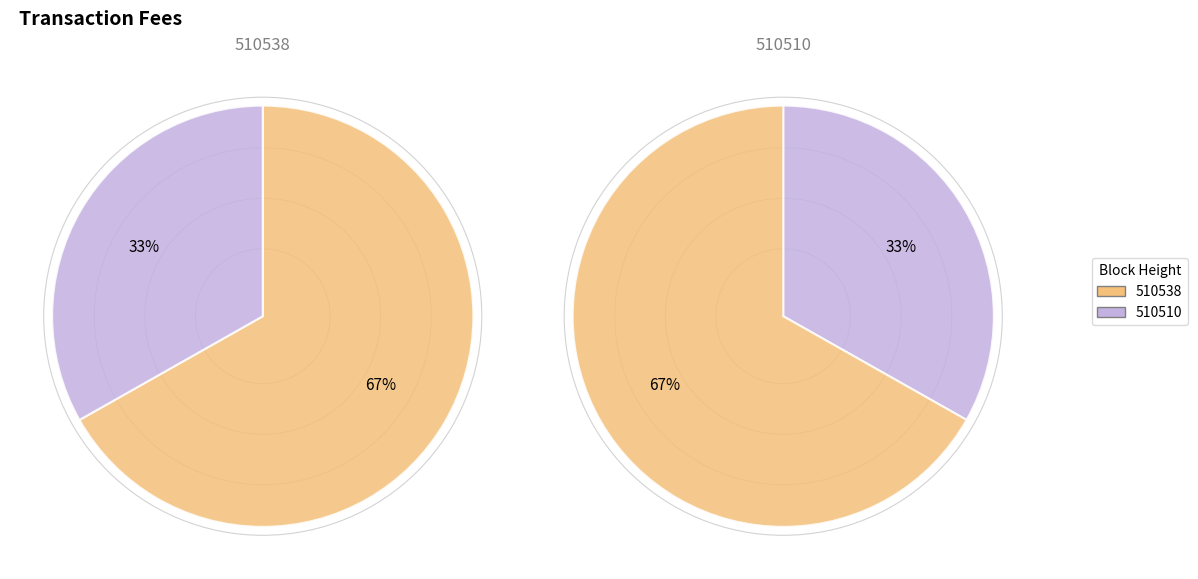

Is it true that 510538 is 67% of the pie?

True